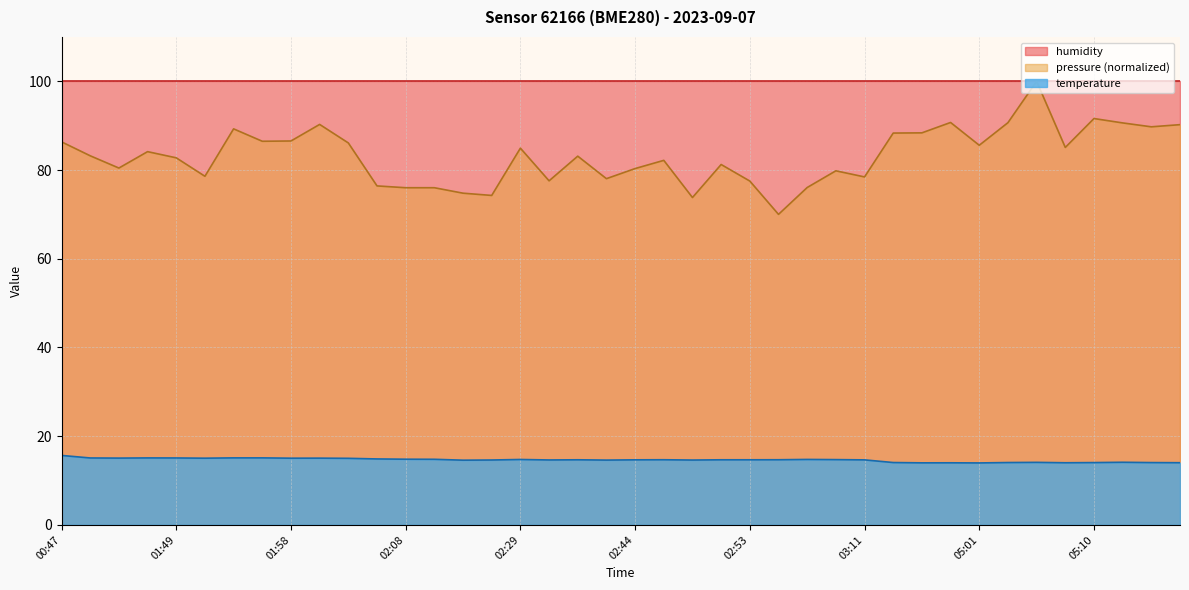

What is the difference between the values at 04:56 and 02:41?

0.6